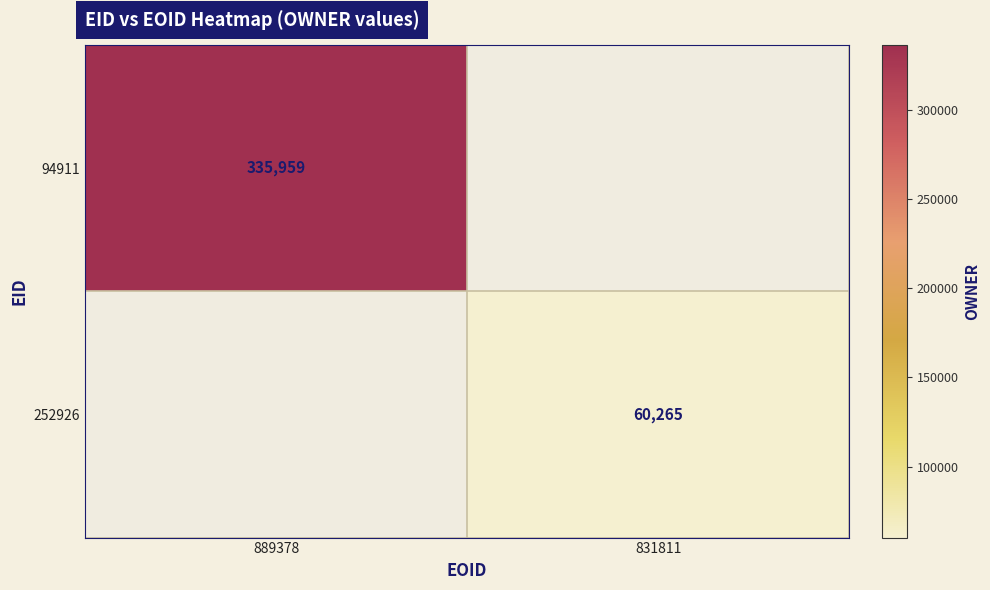

The 94911 series shows 335959 at 889378. True or false?

True